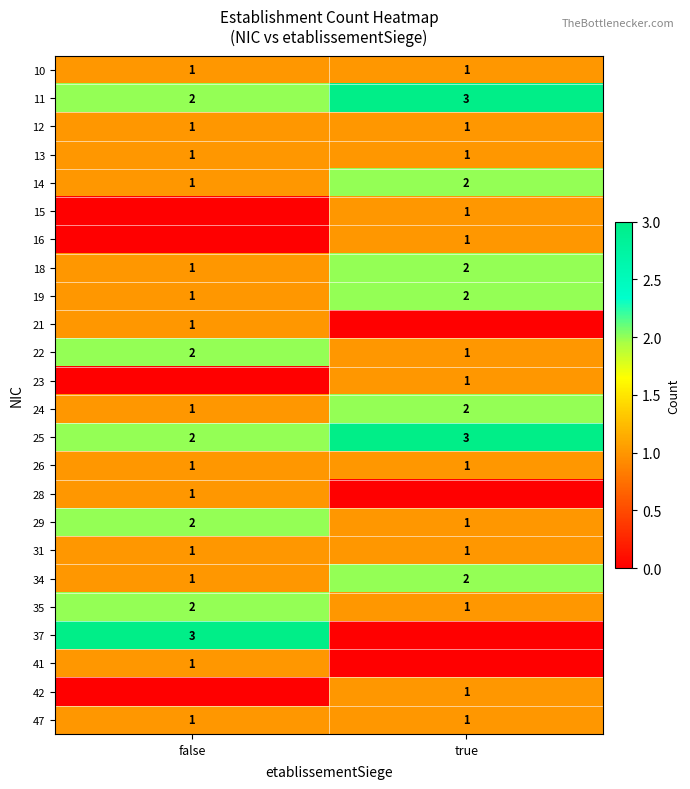

Which label corresponds to the smallest value in the chart?

false